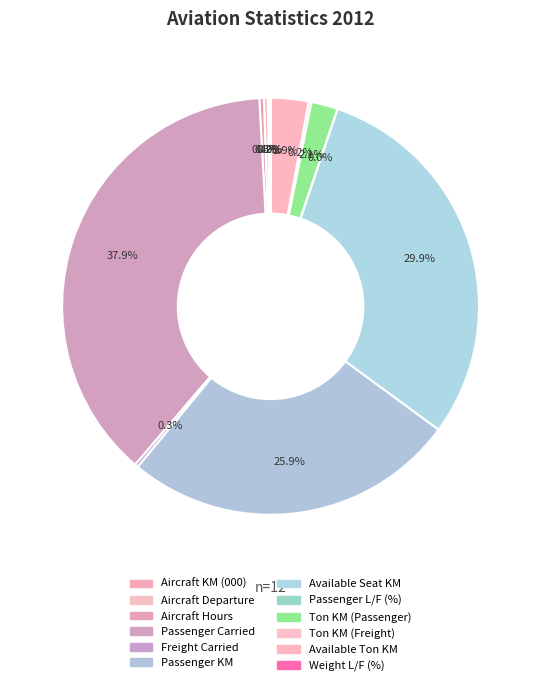

Is there a majority slice in this chart?

No